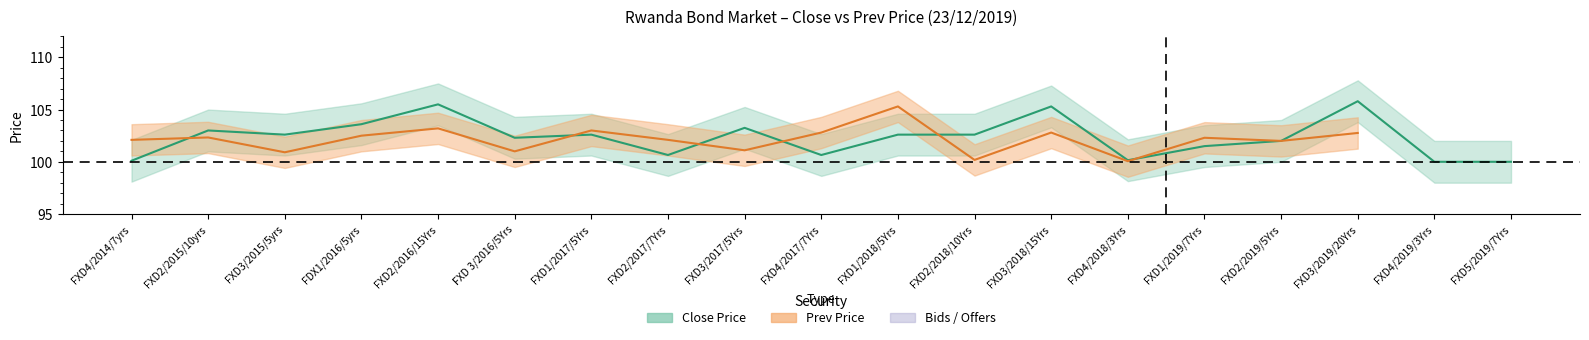

Which has a higher value, FXD4/2019/3Yrs or FDX1/2016/5yrs?

FDX1/2016/5yrs